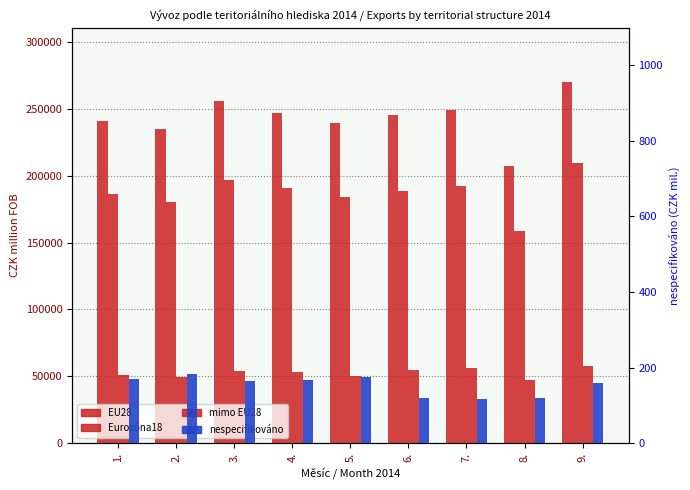

How many values in the nespecifikováno series are below 164?

4